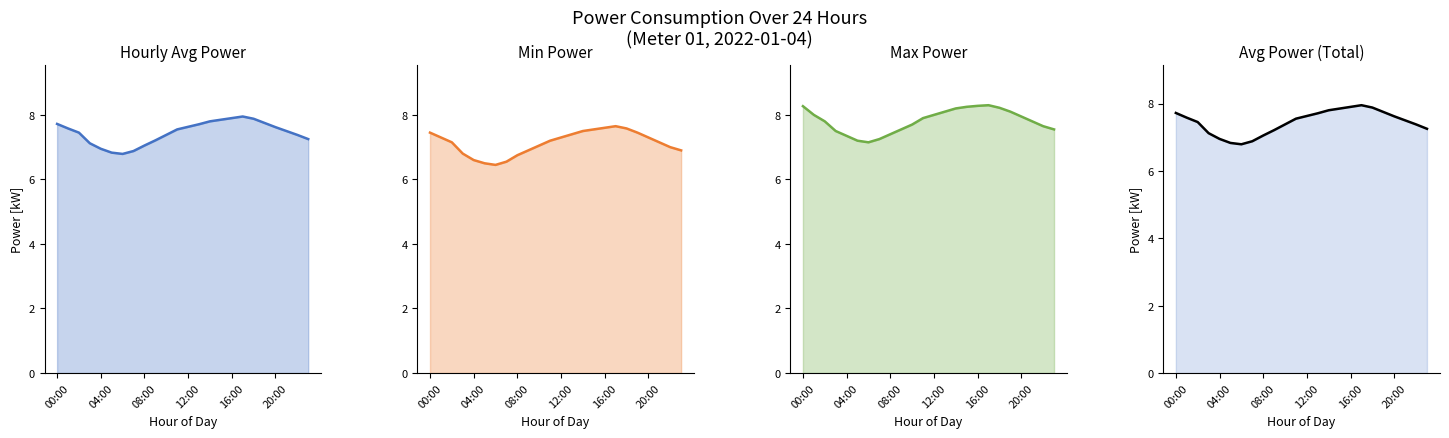

What is the approximate value of Max Power at 20:00?

8.0